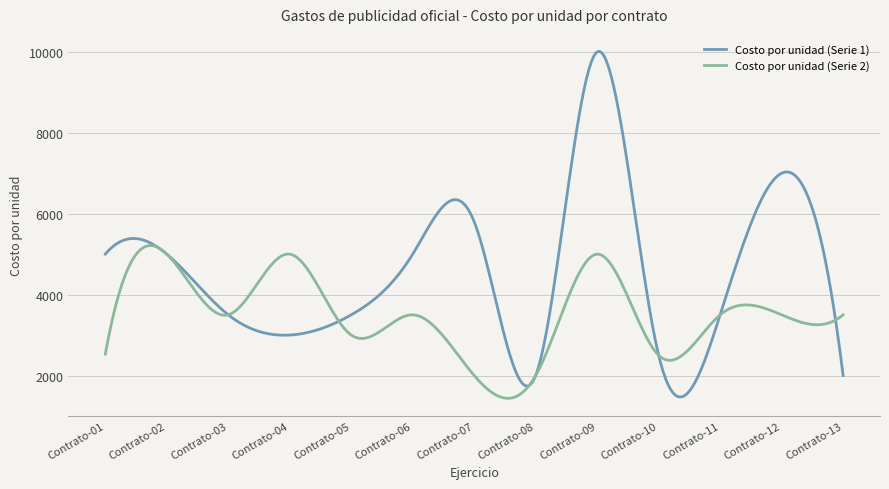

Which series has the largest total across all categories?

Costo por unidad (Serie 1)